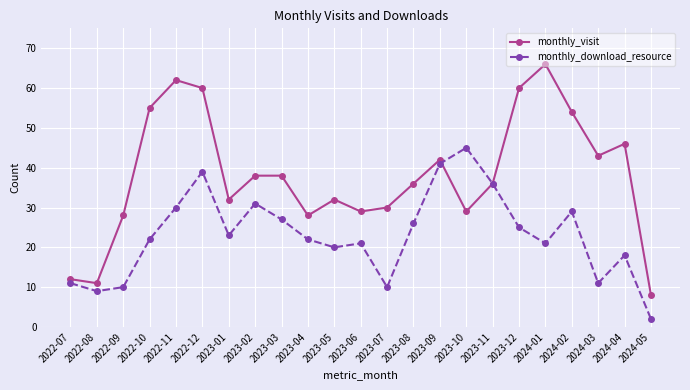

Reading right to left, extract all data points from this chart.

monthly_visit: 2024-05=8	2024-04=46	2024-03=43	2024-02=54	2024-01=66	2023-12=60	2023-11=36	2023-10=29	2023-09=42	2023-08=36	2023-07=30	2023-06=29	2023-05=32	2023-04=28	2023-03=38	2023-02=38	2023-01=32	2022-12=60	2022-11=62	2022-10=55	2022-09=28	2022-08=11	2022-07=12
monthly_download_resource: 2024-05=2	2024-04=18	2024-03=11	2024-02=29	2024-01=21	2023-12=25	2023-11=36	2023-10=45	2023-09=41	2023-08=26	2023-07=10	2023-06=21	2023-05=20	2023-04=22	2023-03=27	2023-02=31	2023-01=23	2022-12=39	2022-11=30	2022-10=22	2022-09=10	2022-08=9	2022-07=11